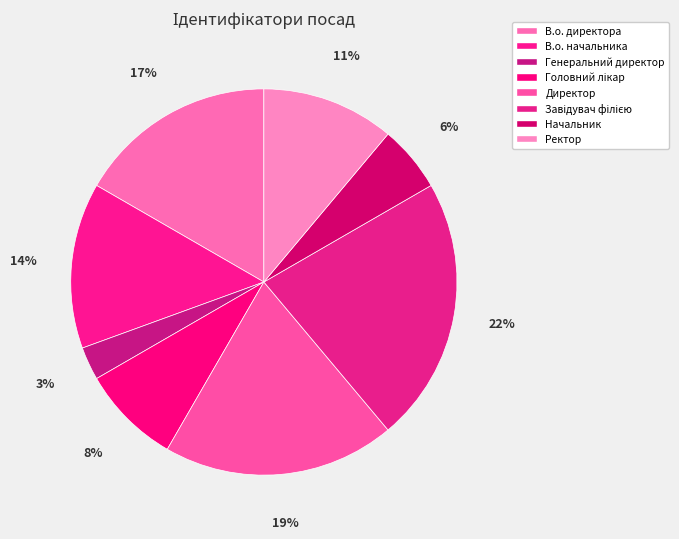

Rank the categories by value from highest to lowest.

Завідувач філією, Директор, В.о. директора, В.о. начальника, Ректор, Головний лікар, Начальник, Генеральний директор